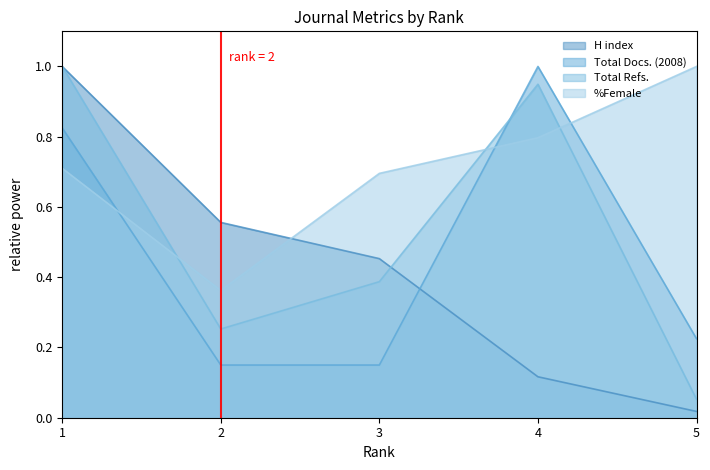

Reading left to right, transcribe all the data shown in this chart.

H index: 1.0	0.6	0.5	0.1	0.0
Total Docs. (2008): 0.8	0.1	0.1	1.0	0.2
Total Refs.: 1.0	0.3	0.4	0.9	0.1
%Female: 0.7	0.4	0.7	0.8	1.0